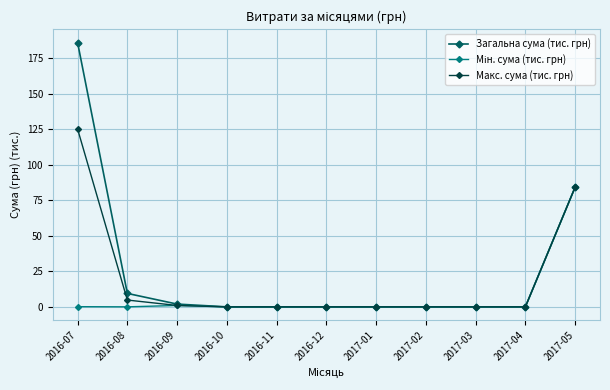

What is the highest value of the Загальна сума (тис. грн) series?

186.0